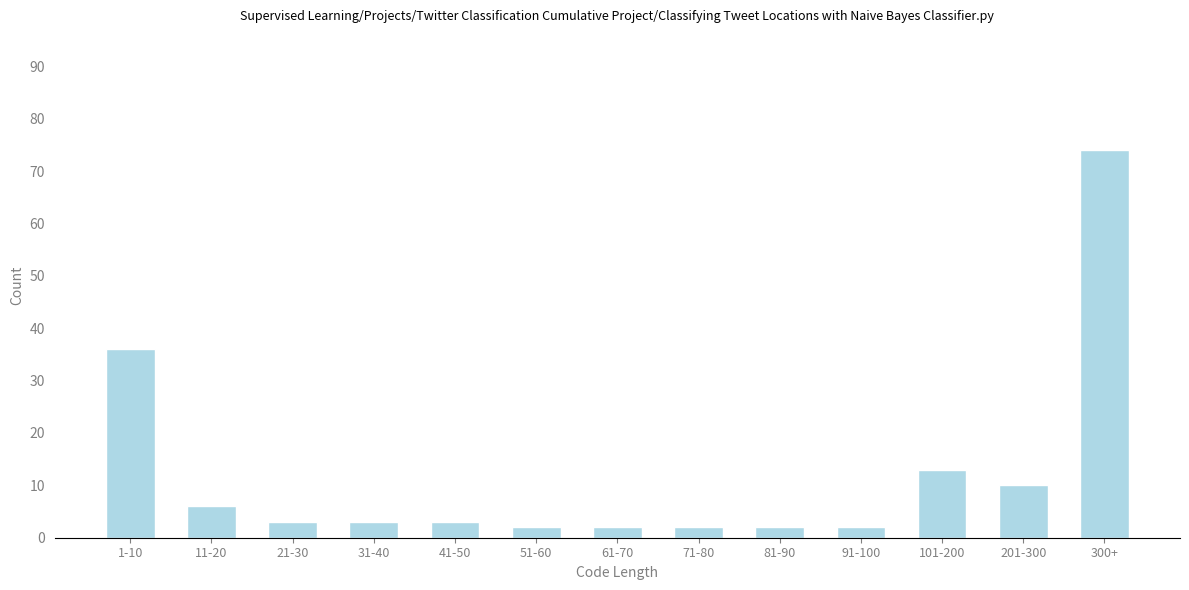

Reading left to right, what are all the values shown in this chart?

36	6	3	3	3	2	2	2	2	2	13	10	74